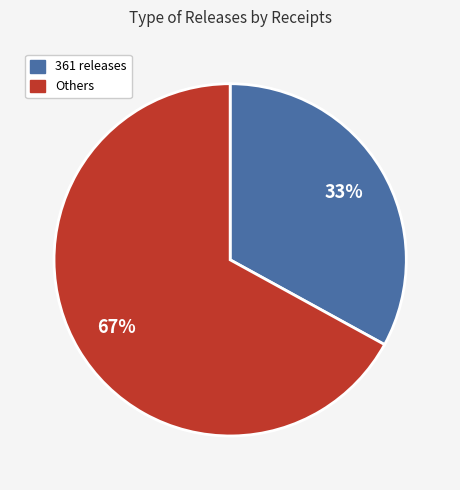

To the nearest percent, what percentage of the pie is 361 releases?

33%